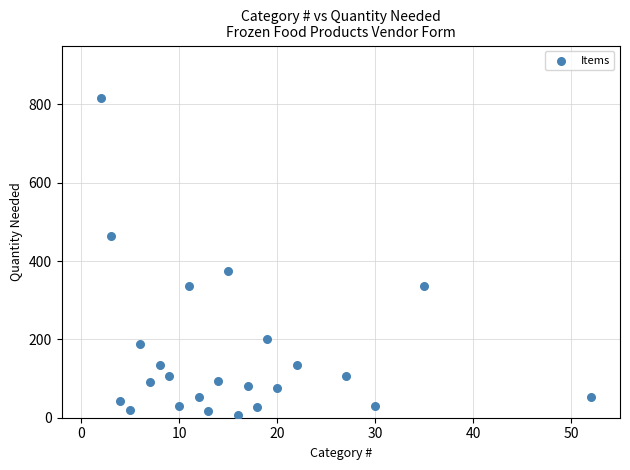

What Y value in the scatter plot is closest to 411?

375